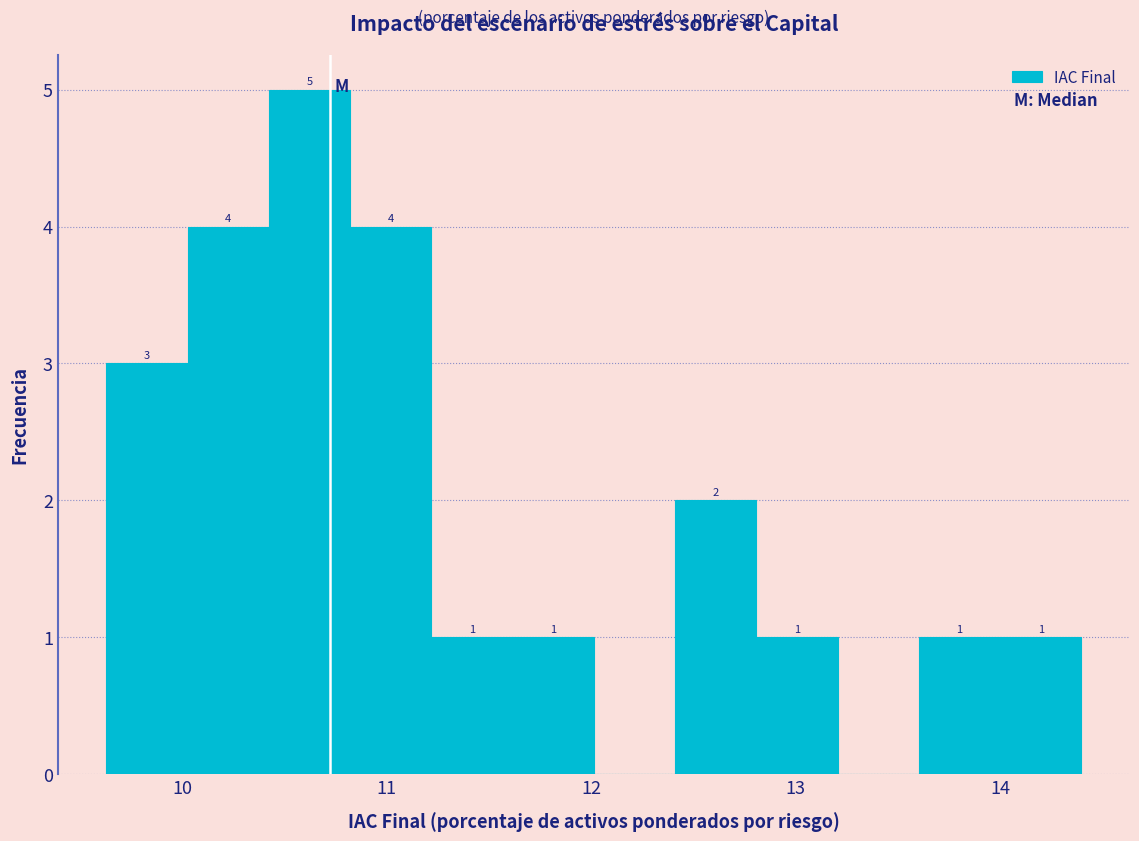

Read against the x-axis, roughly where is the centre of the tallest bar?

10.6